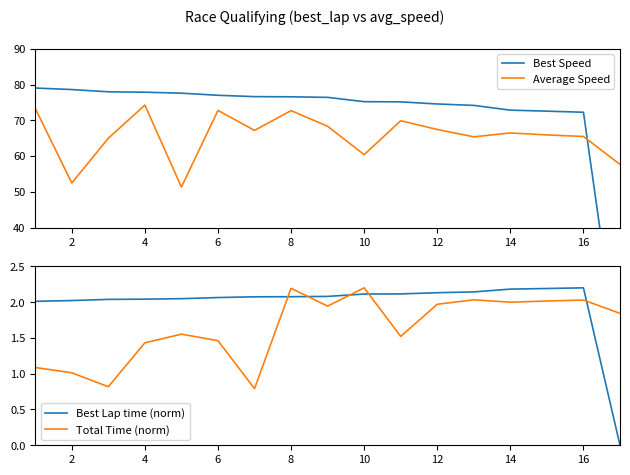

Which series has the widest spread of values?

Best Speed